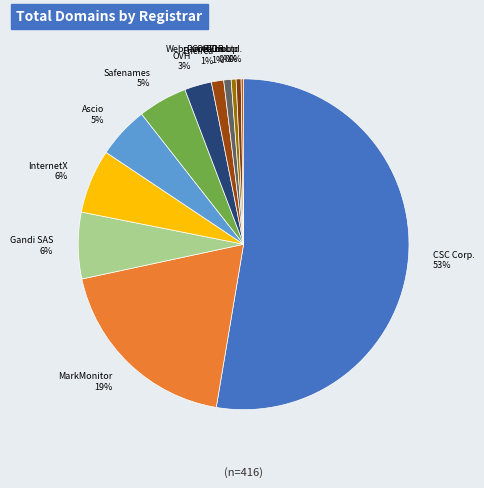

Does any single category account for the majority?

Yes